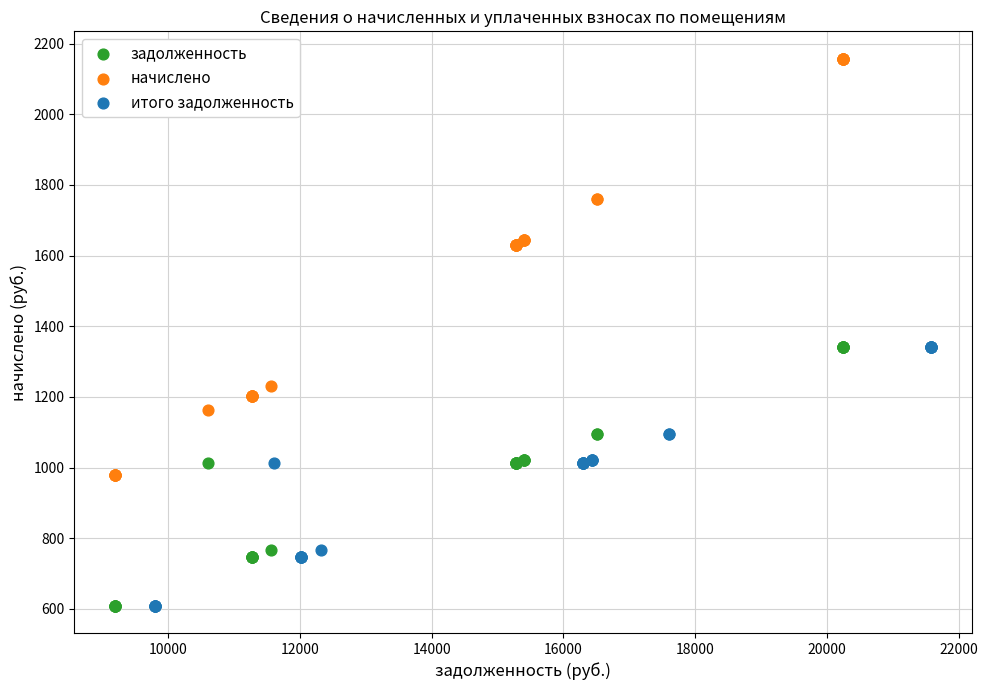

Which series has the widest spread of Y values?

начислено